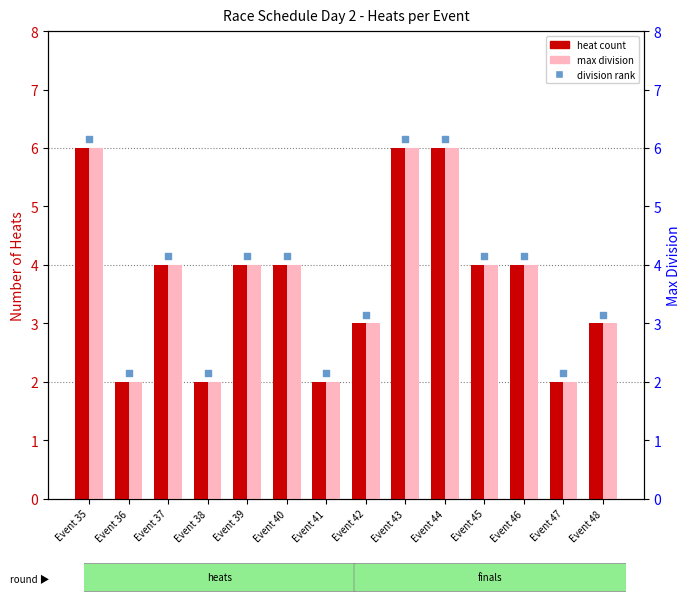

Which series reaches the minimum Y coordinate?

heat count